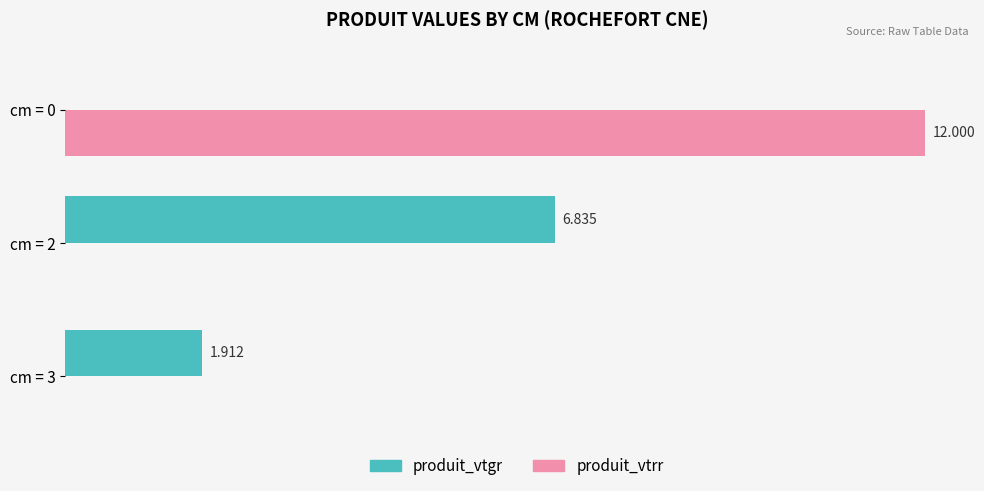

Is the value of produit_vtrr at cm = 0 greater than the value of produit_vtgr at cm = 3?

Yes